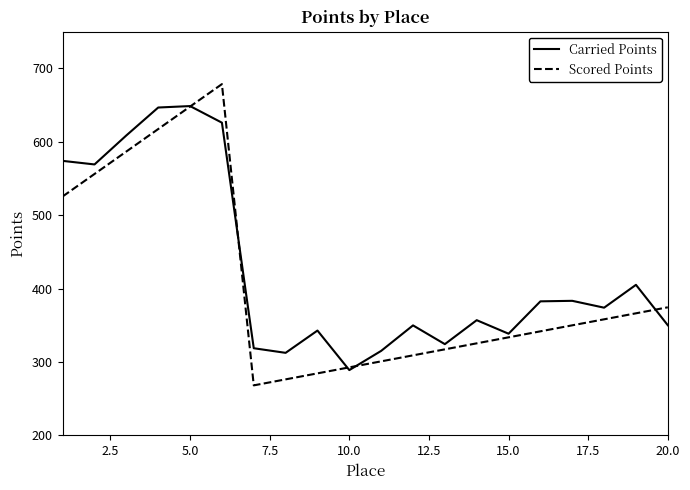

Which series has the widest spread of values?

Scored Points